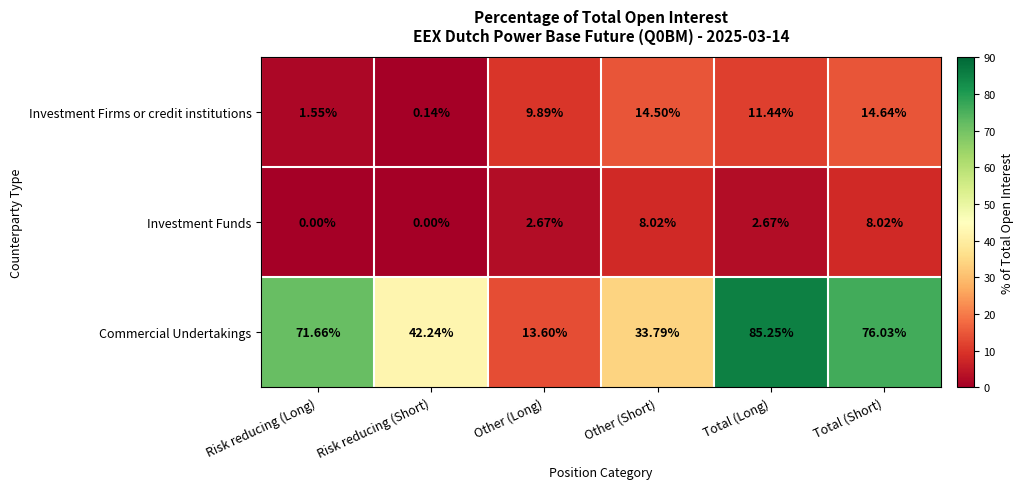

At which label does Investment Funds first exceed 2?

Other (Long)